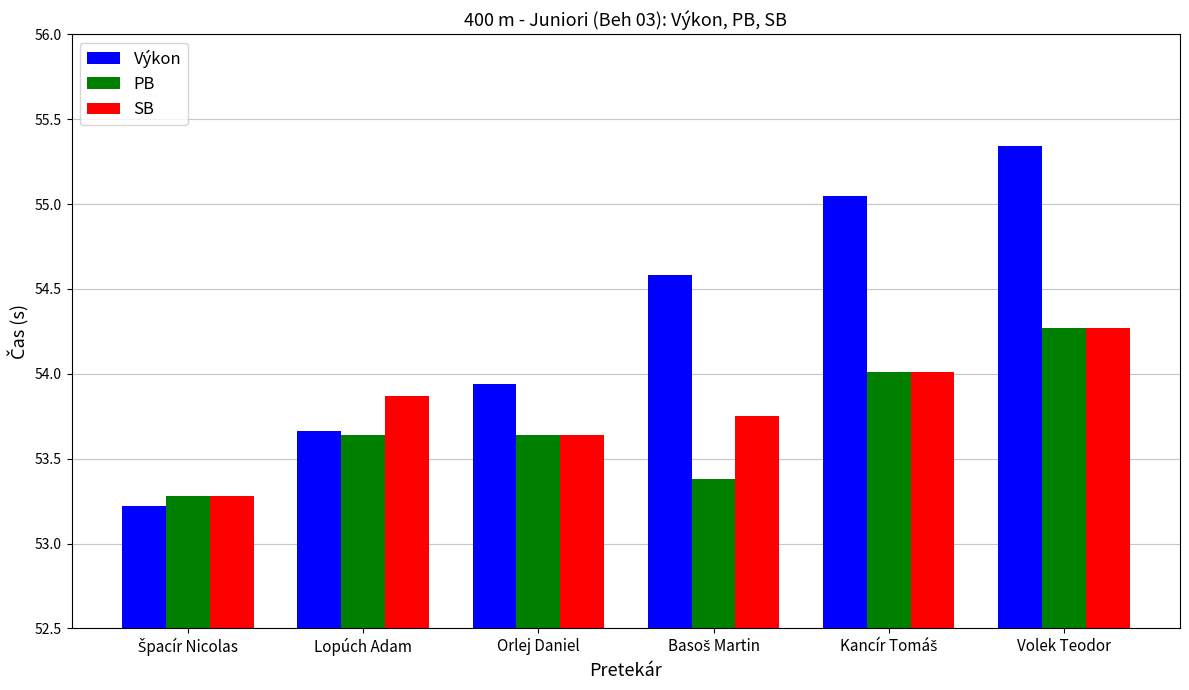

What is the minimum value for Výkon?

53.2